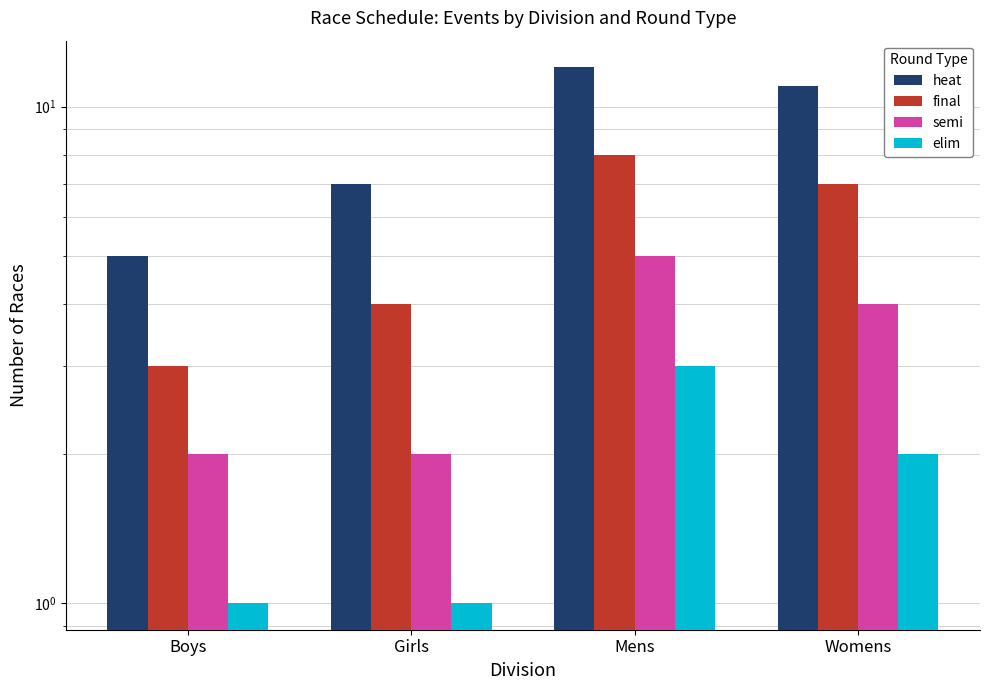

Which label corresponds to the largest value in the chart?

Mens